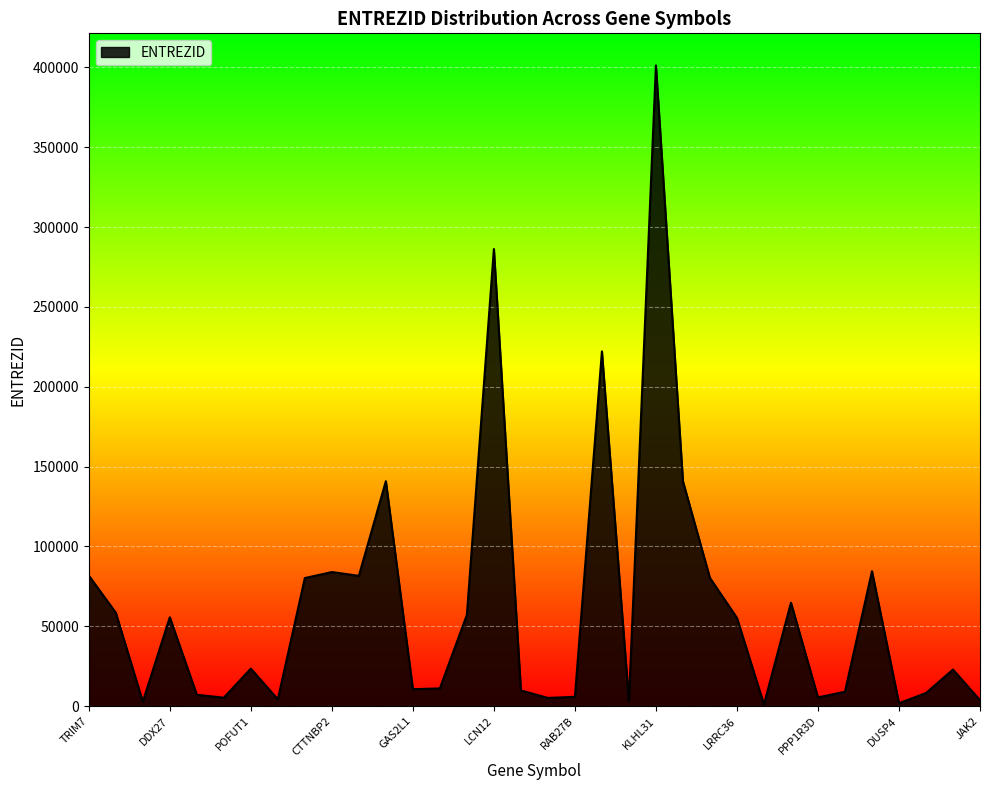

What is the smallest value displayed?

1057